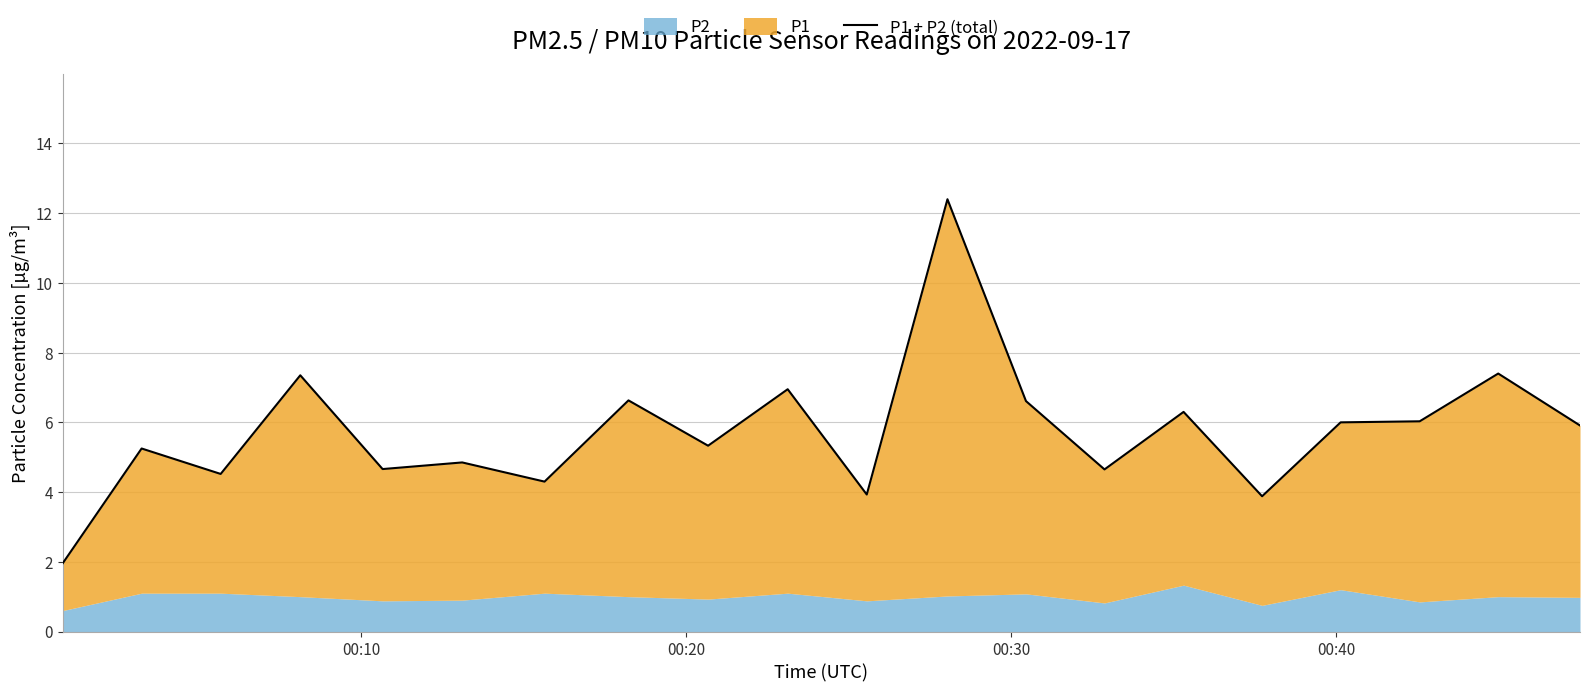

What is the difference between the maximum and second lowest values?

8.5